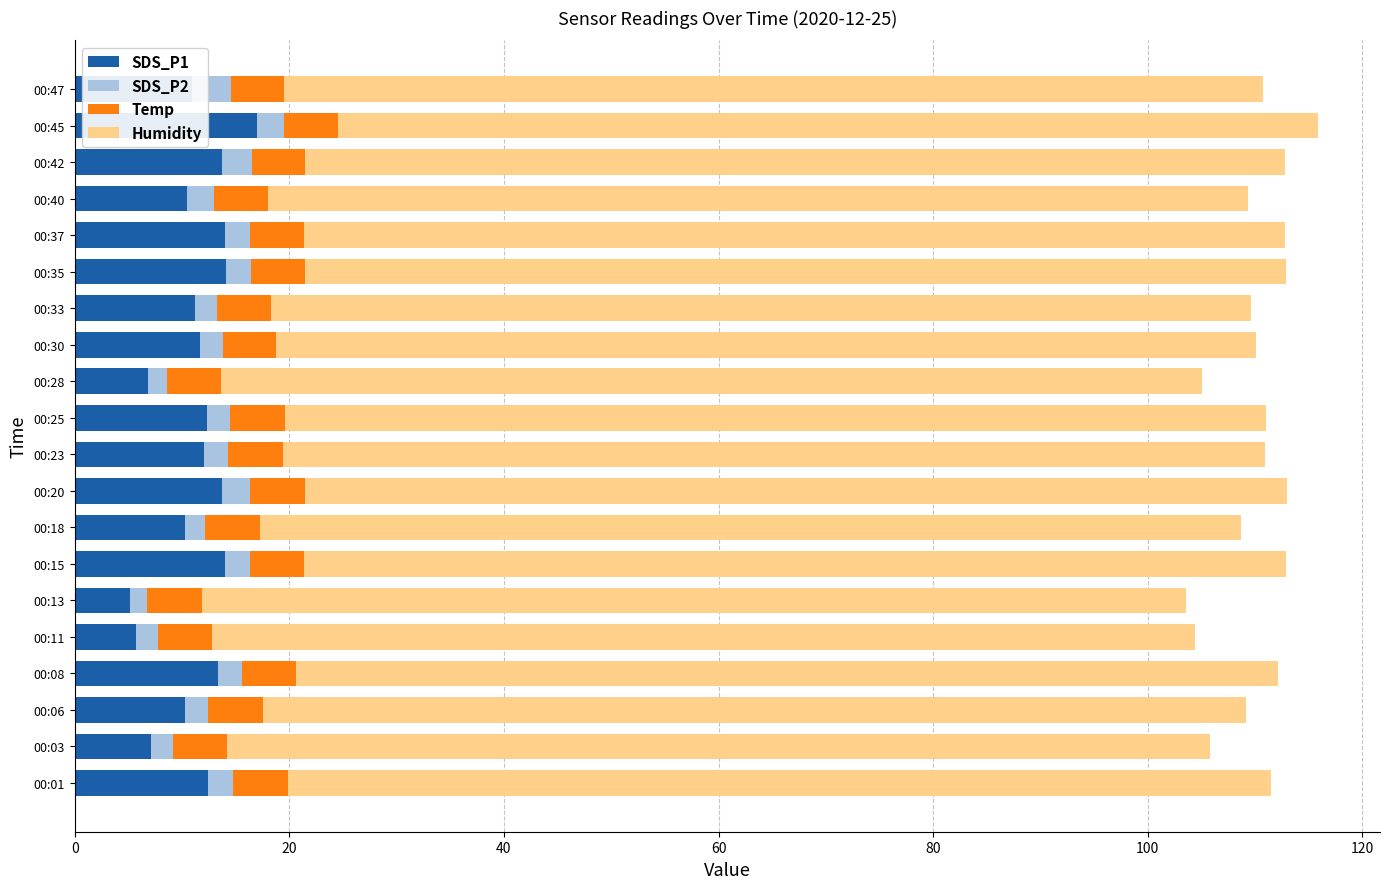

The SDS_P1 series shows 11.2 at 00:33. True or false?

True